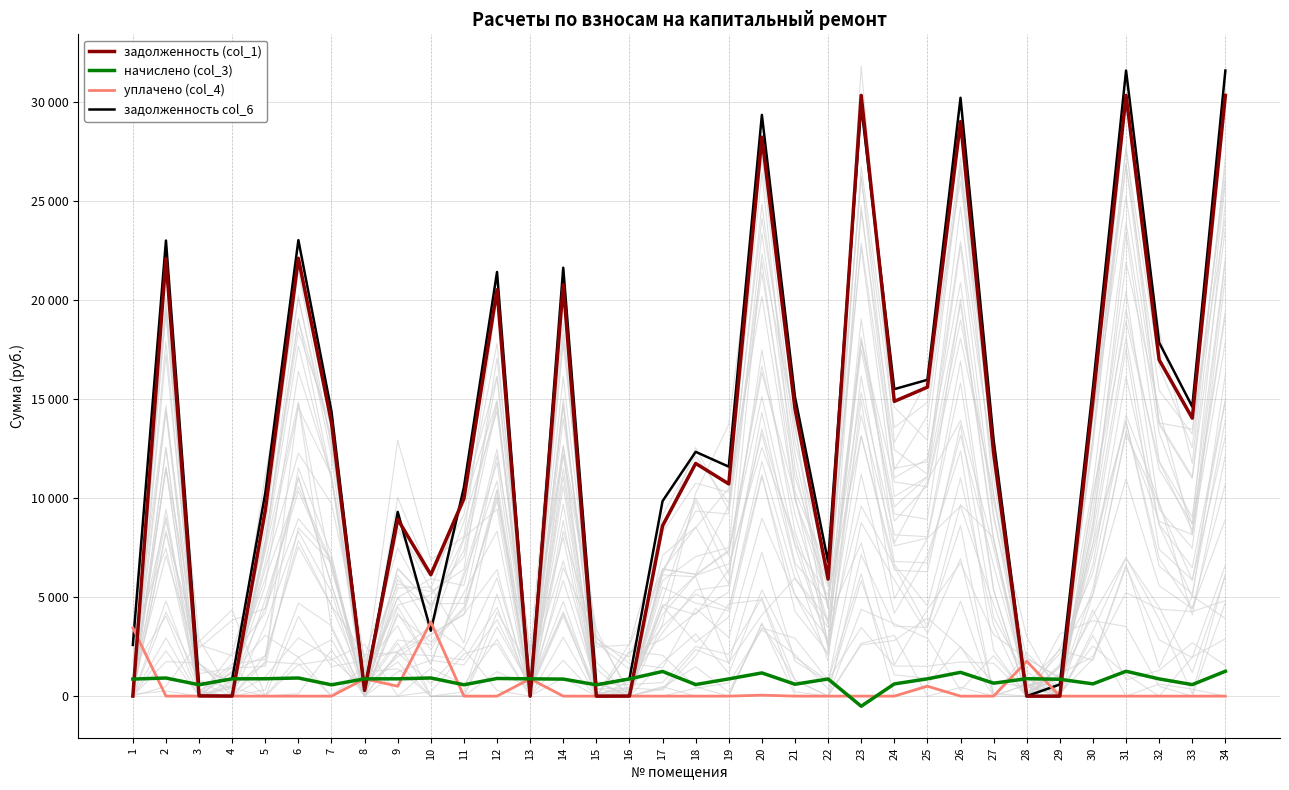

Which has a higher value, 32 or 30?

32